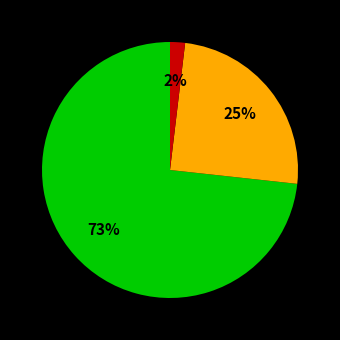

To the nearest percent, what is the difference between the largest and smallest slice percentages?

71%